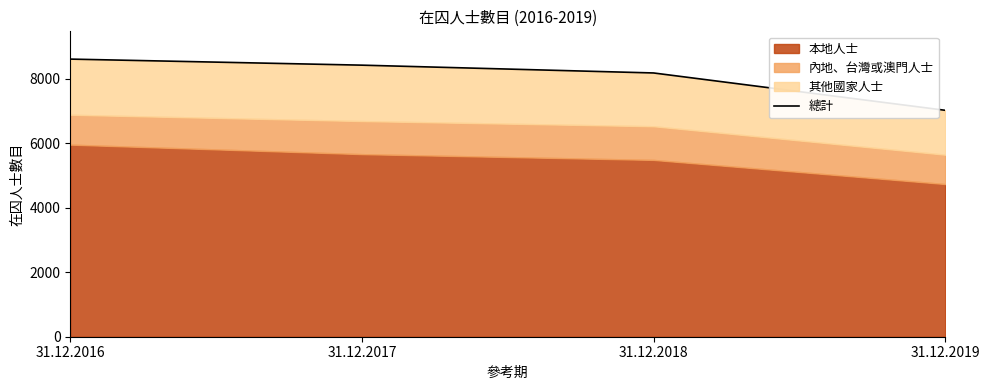

Count the values in the range 8181 to 8611.

3